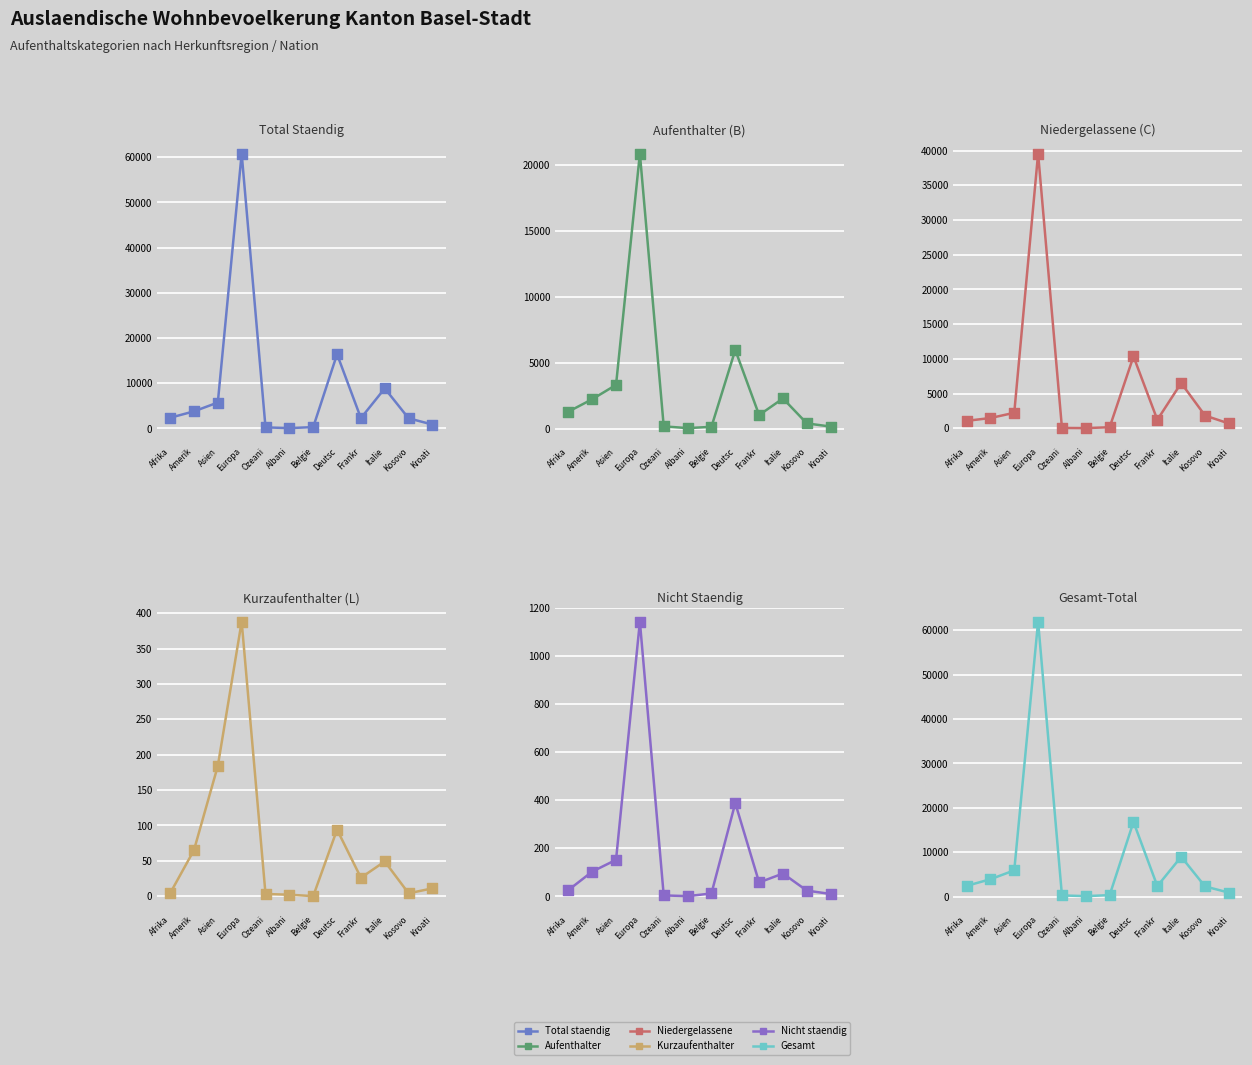

Which series has the largest total across all categories?

Gesamt (col_16)